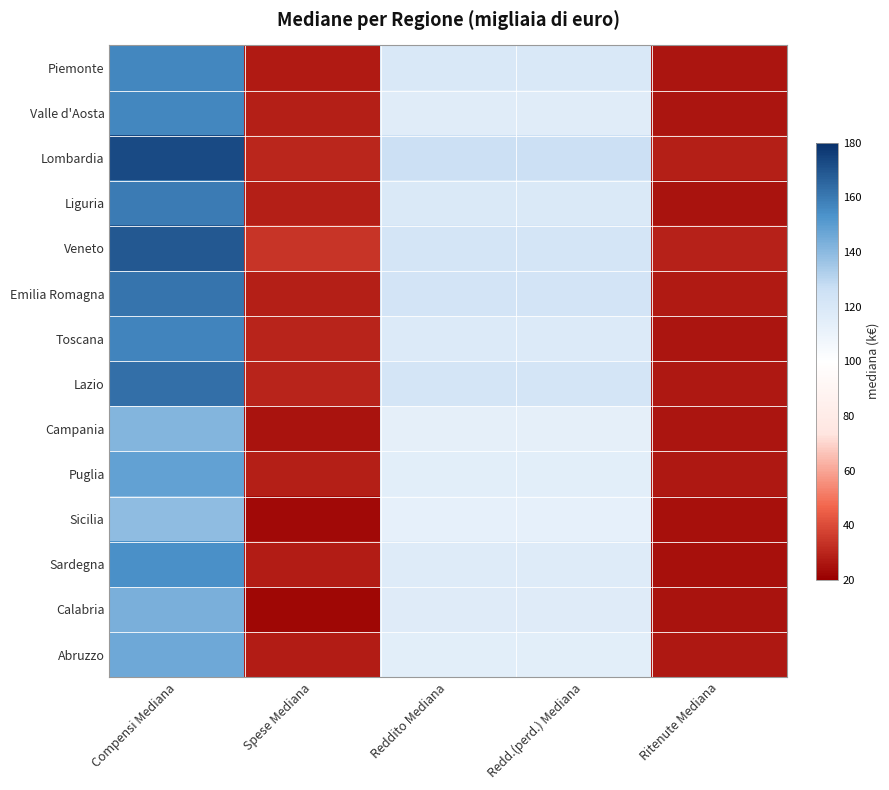

What is the difference between the highest and lowest values at Compensi Mediana?

34.1